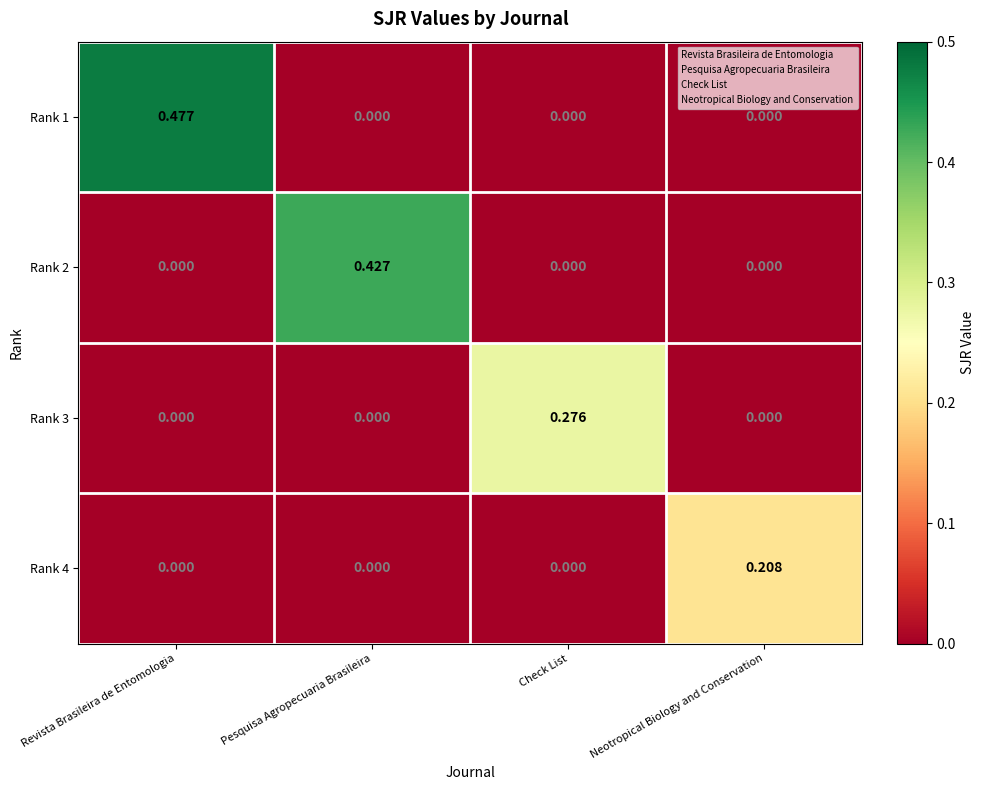

At which category is the sum across all series the highest?

Revista Brasileira de Entomologia